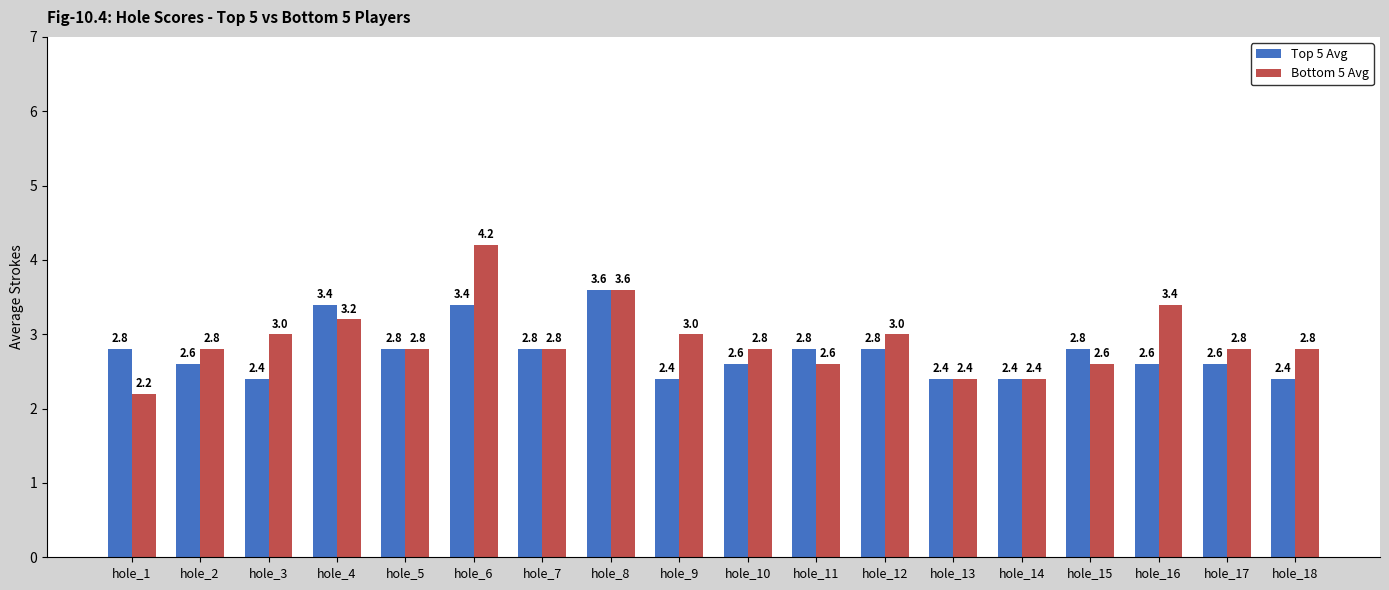

Reading left to right, transcribe all the data shown in this chart.

Top 5 Avg: hole_1=2.8	hole_2=2.6	hole_3=2.4	hole_4=3.4	hole_5=2.8	hole_6=3.4	hole_7=2.8	hole_8=3.6	hole_9=2.4	hole_10=2.6	hole_11=2.8	hole_12=2.8	hole_13=2.4	hole_14=2.4	hole_15=2.8	hole_16=2.6	hole_17=2.6	hole_18=2.4
Bottom 5 Avg: hole_1=2.2	hole_2=2.8	hole_3=3.0	hole_4=3.2	hole_5=2.8	hole_6=4.2	hole_7=2.8	hole_8=3.6	hole_9=3.0	hole_10=2.8	hole_11=2.6	hole_12=3.0	hole_13=2.4	hole_14=2.4	hole_15=2.6	hole_16=3.4	hole_17=2.8	hole_18=2.8